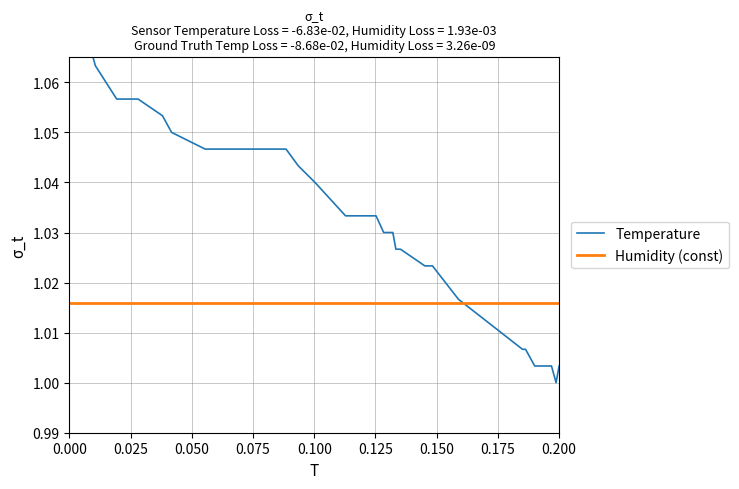

What is the difference between the maximum and minimum values?

0.1